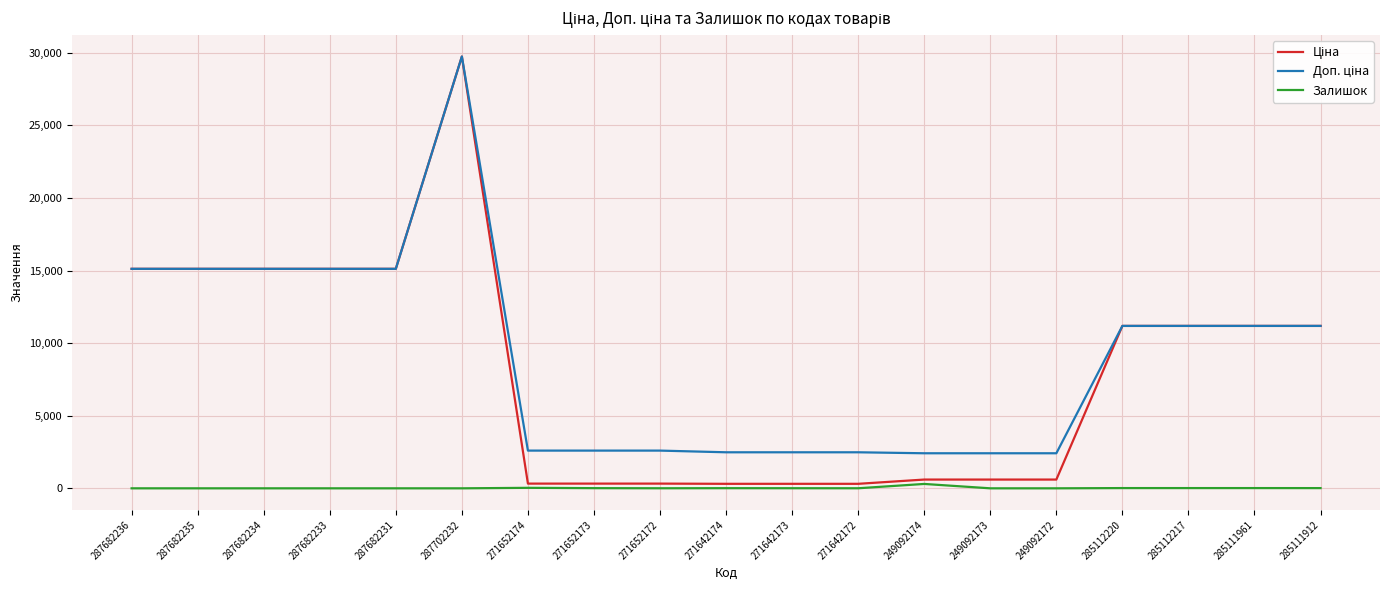

At which category is the sum across all series the highest?

287702232